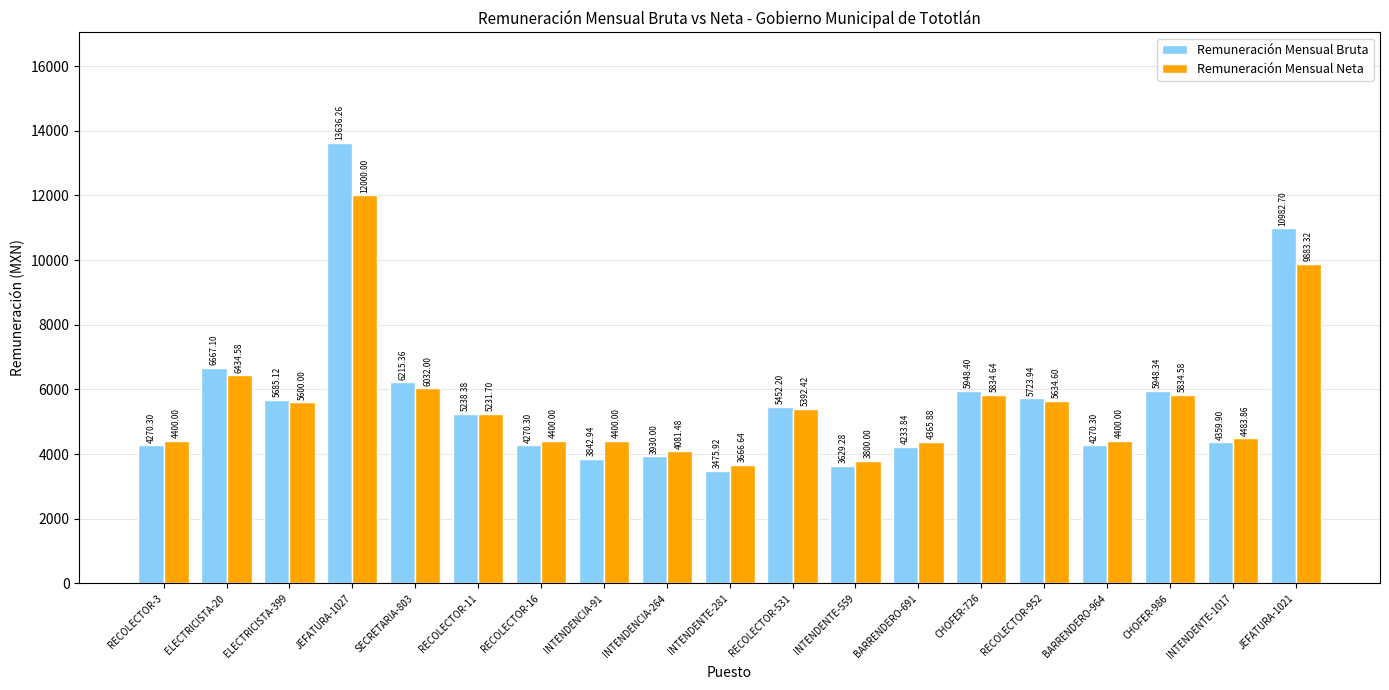

What is the lowest value of the Remuneración Mensual Neta series?

3666.6